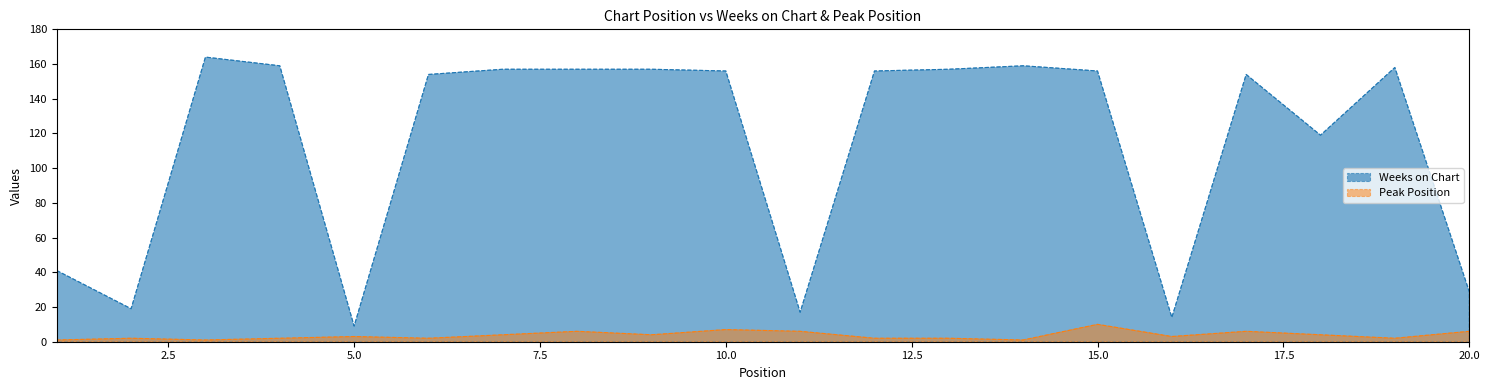

In Peak Position, how many points are higher than both neighbors (excluding endpoints)?

6